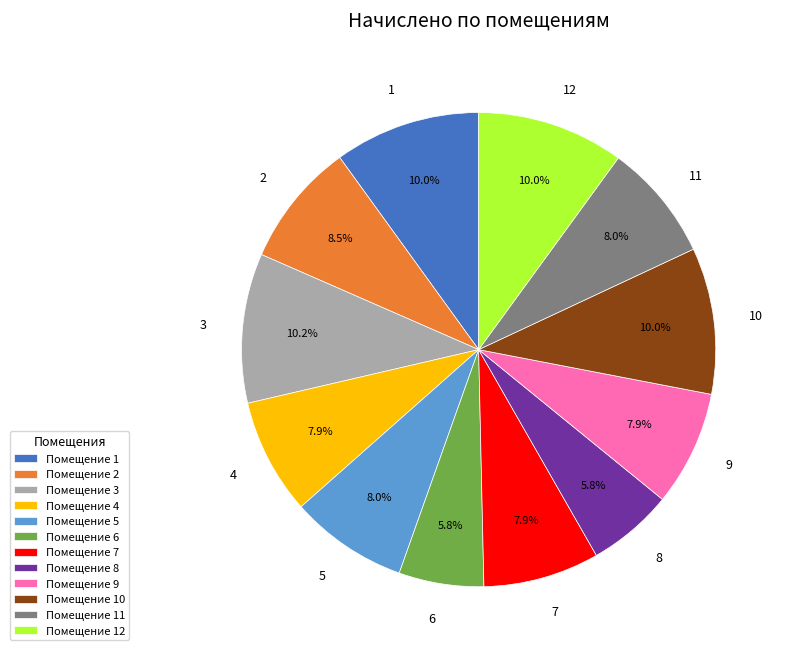

What is the ratio of the value at Помещение 11 to the value at Помещение 3?

0.8